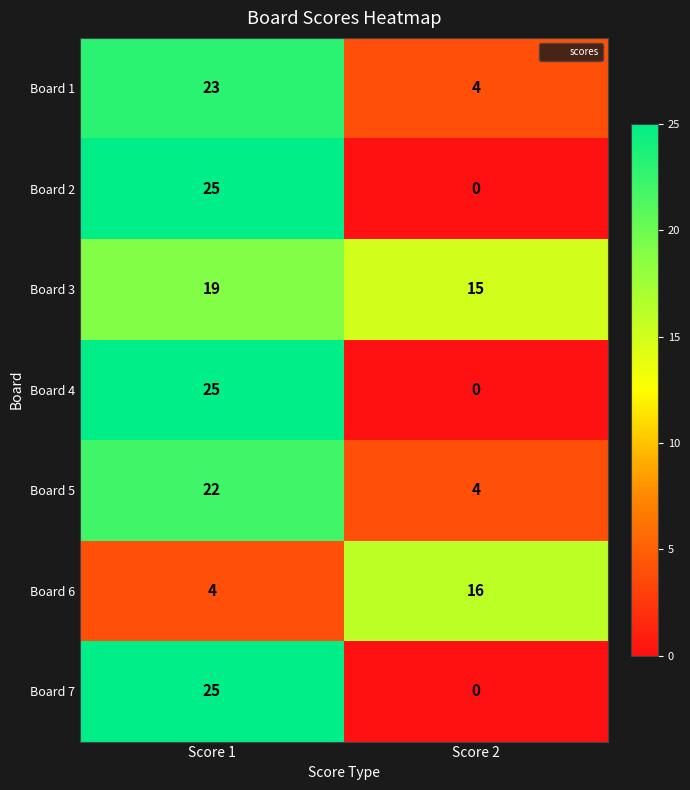

At which category is the sum across all series the highest?

Score 1